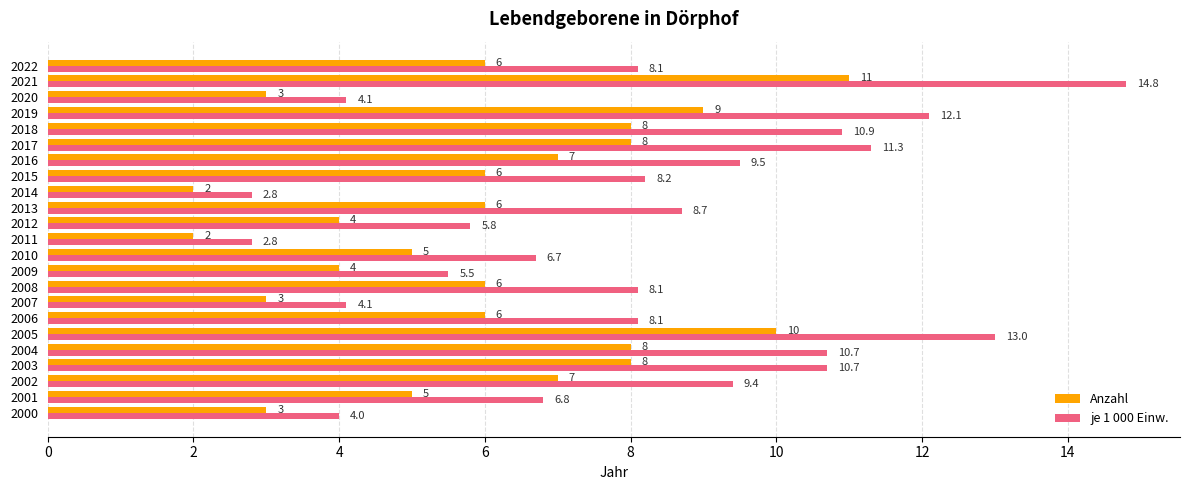

Read the Anzahl value at 2020.

3.0